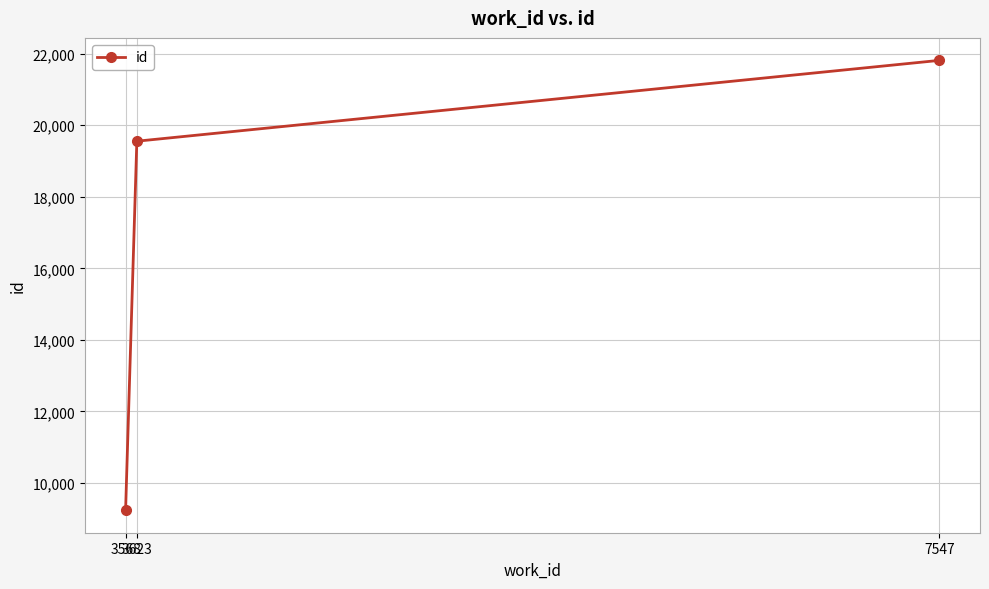

How many data points does each series have?

3